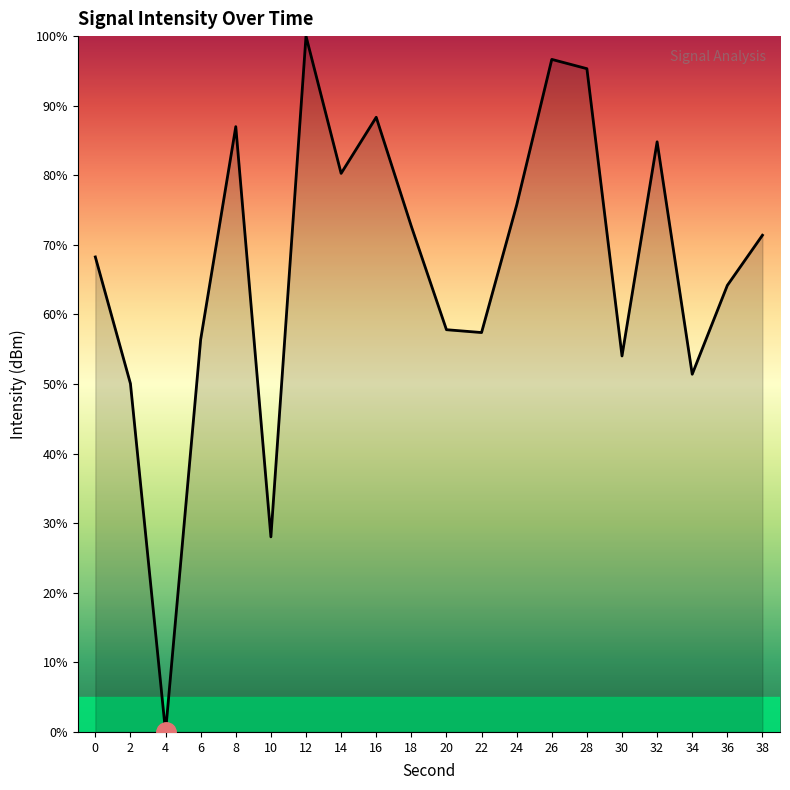

Which label corresponds to the smallest value in the chart?

4